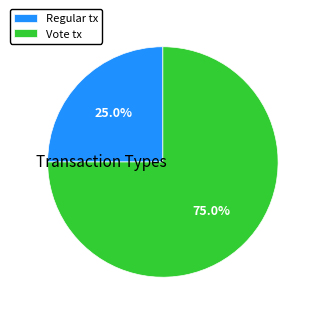

To the nearest percent, what portion does Vote represent?

75%